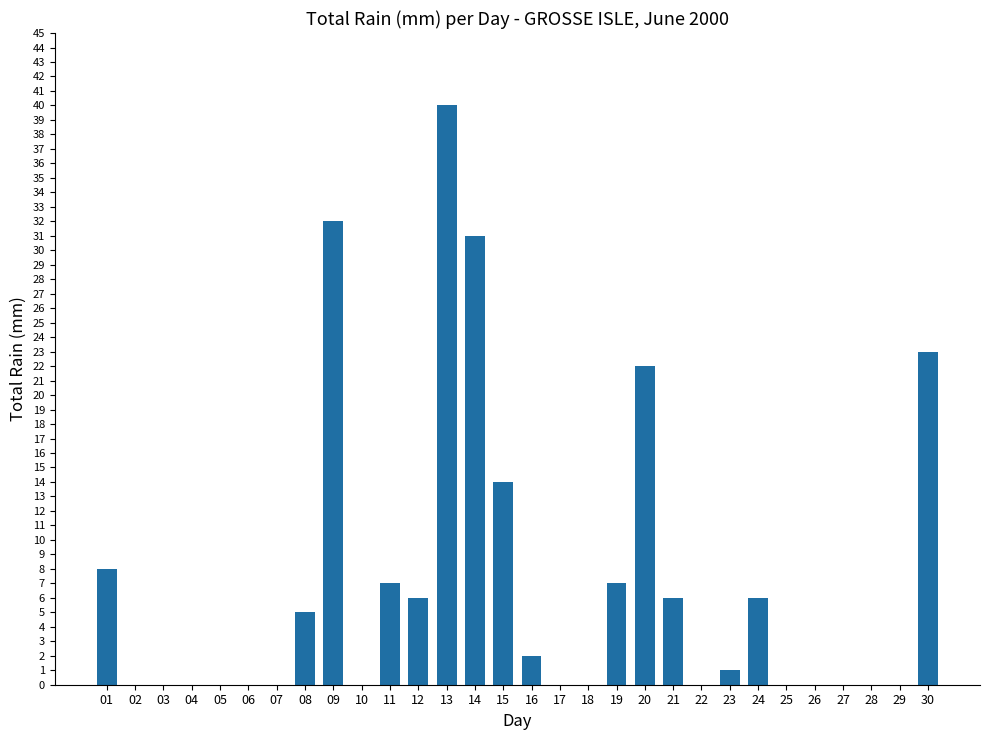

Are the bars horizontal?

No